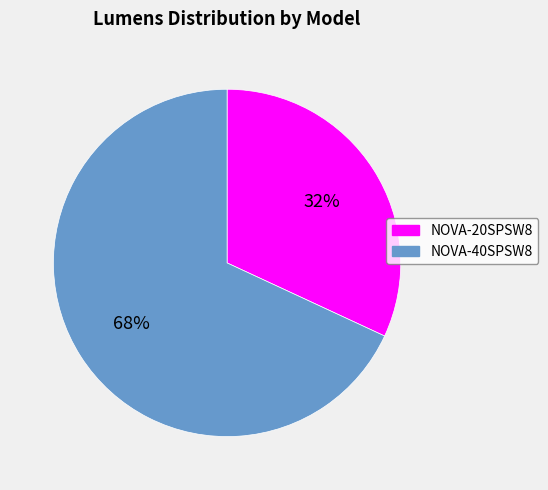

True or false: NOVA-40SPSW8 accounts for 68% of the total.

True